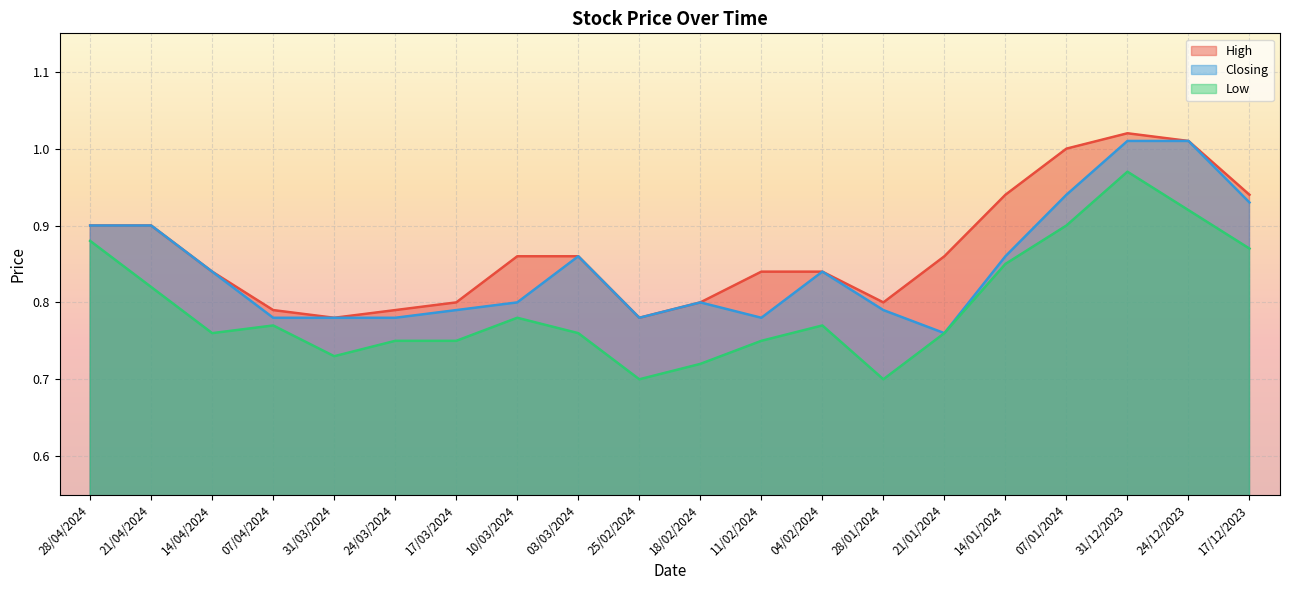

Which series has the largest total across all categories?

High